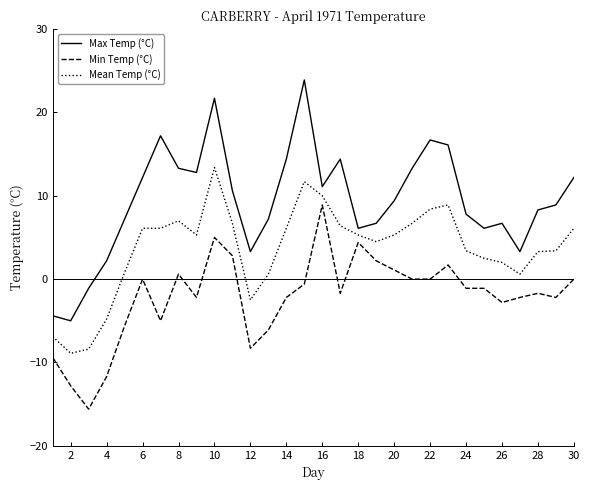

Which series has the largest range (max minus min)?

Max Temp (°C)